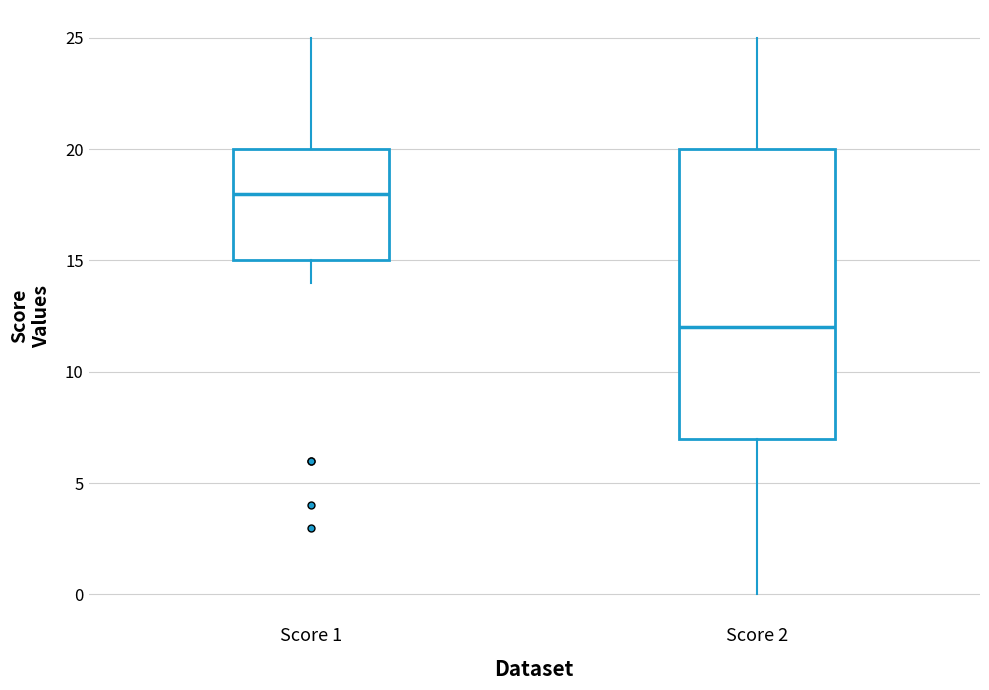

Where is the lower edge of the box for Score 2 on the y-axis? The values are not printed on the chart, so give them approximately, as read against the axis.

7